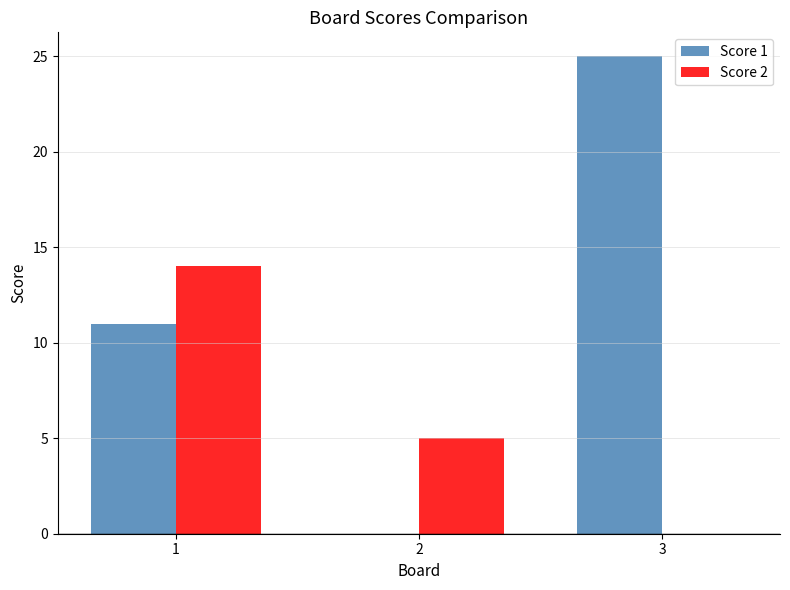

What is the total value across all series at 3?

25